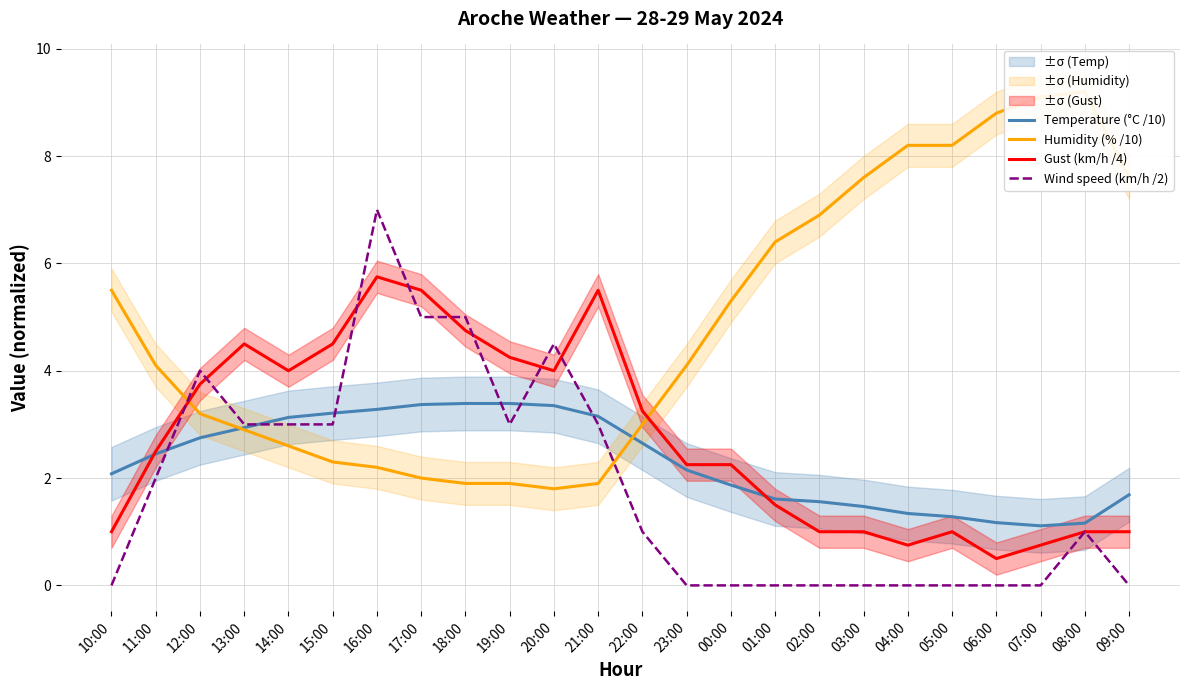

Where is Wind speed (km/h /2) nearest to the value 3?

13:00